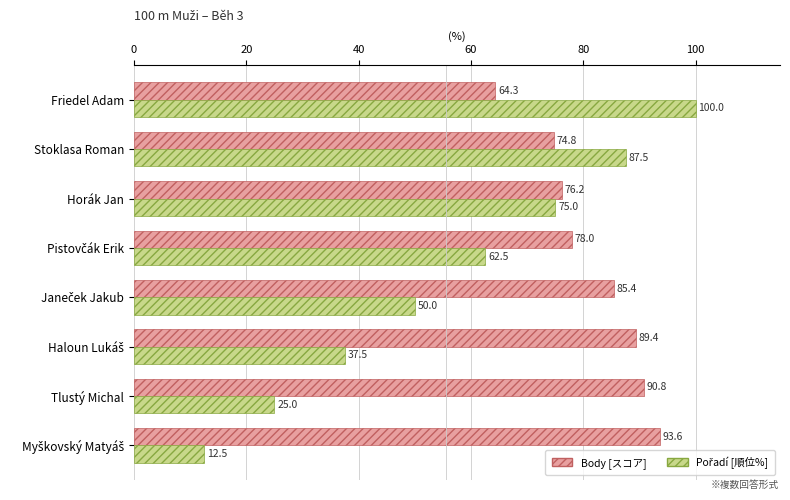

What is the difference between the highest and lowest values at Friedel Adam?

35.7